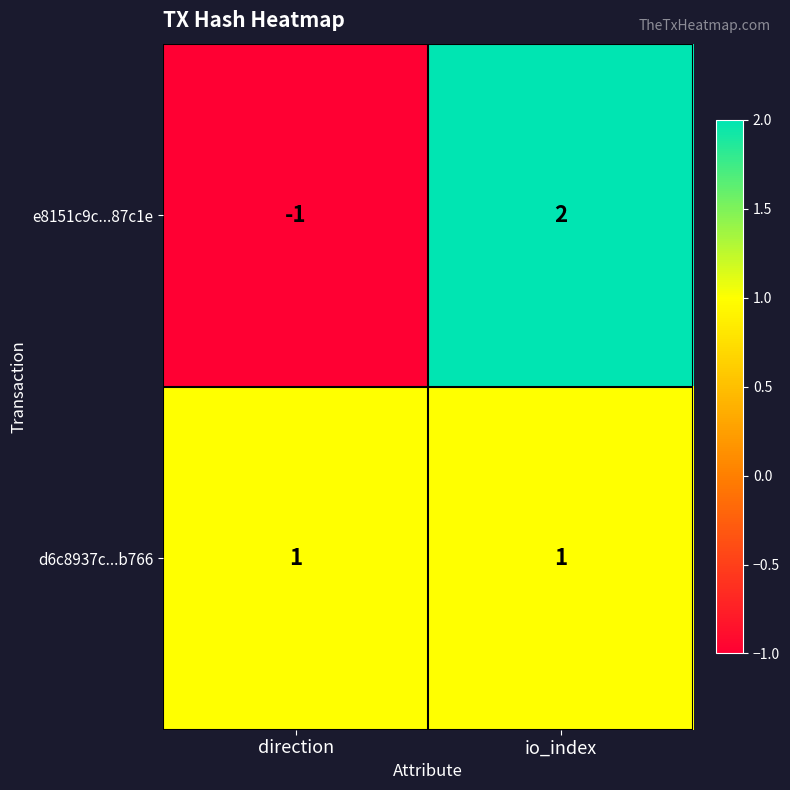

Which series has the largest range (max minus min)?

e8151c9c...87c1e